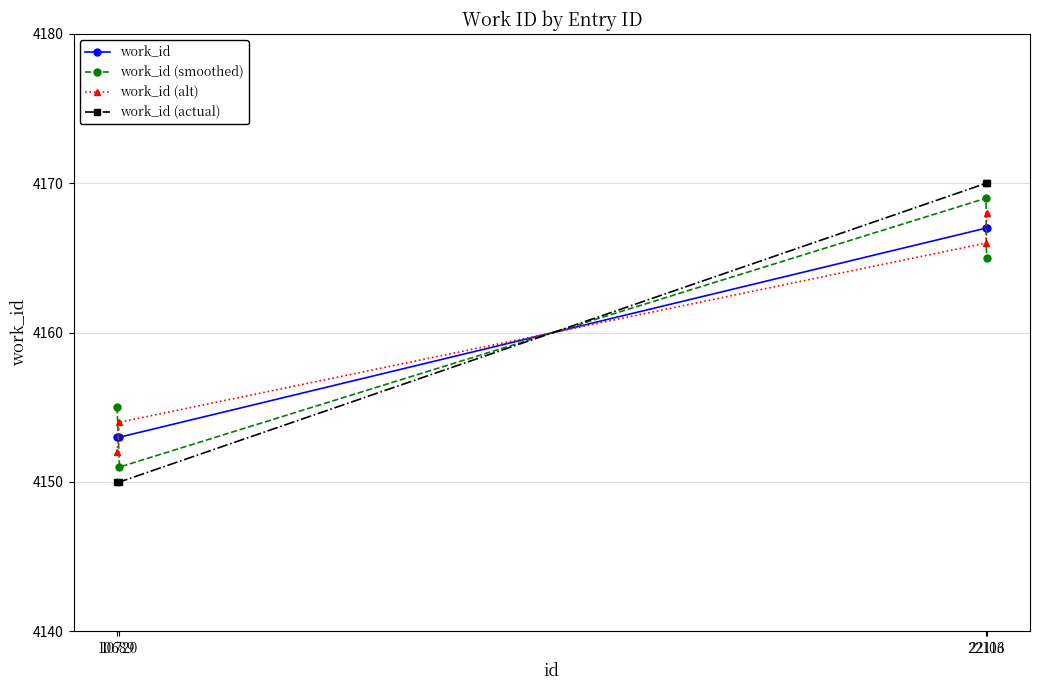

How many categories are shown in the chart?

4